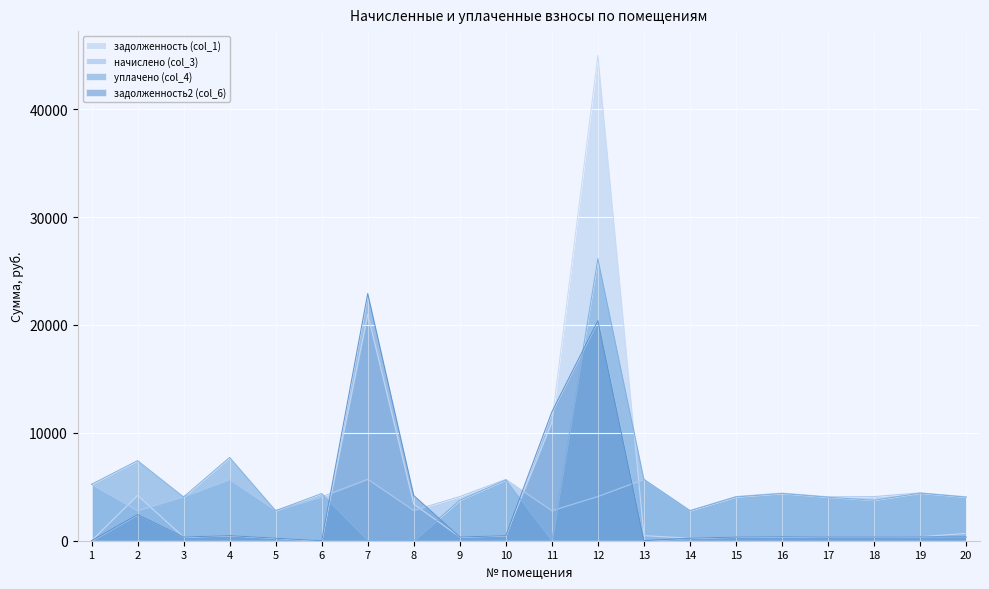

How many data points does each series have?

20